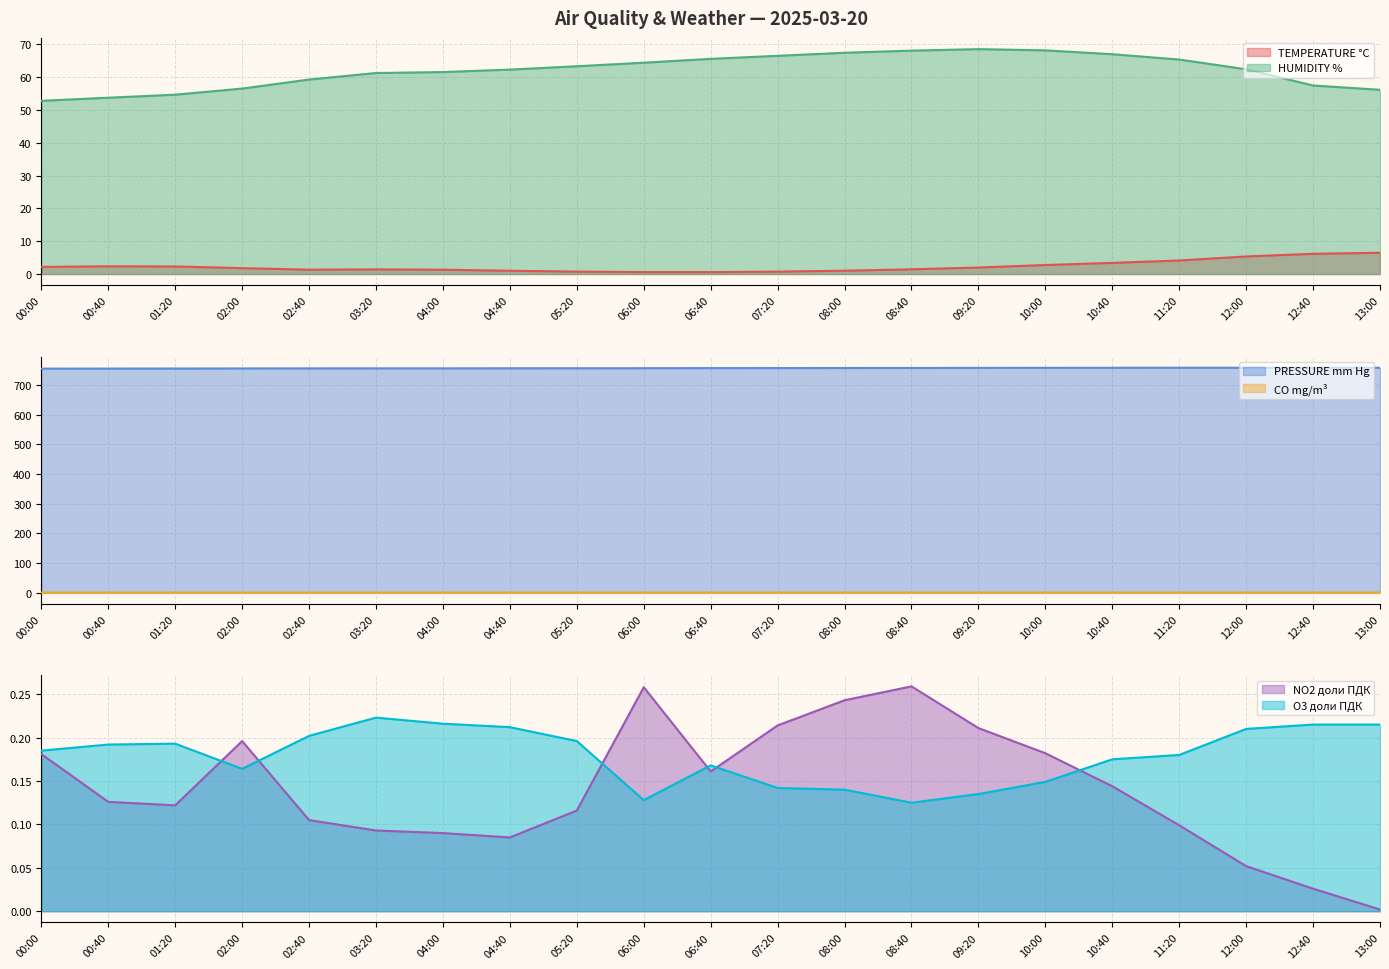

At how many categories does at least one series exceed 128?

21